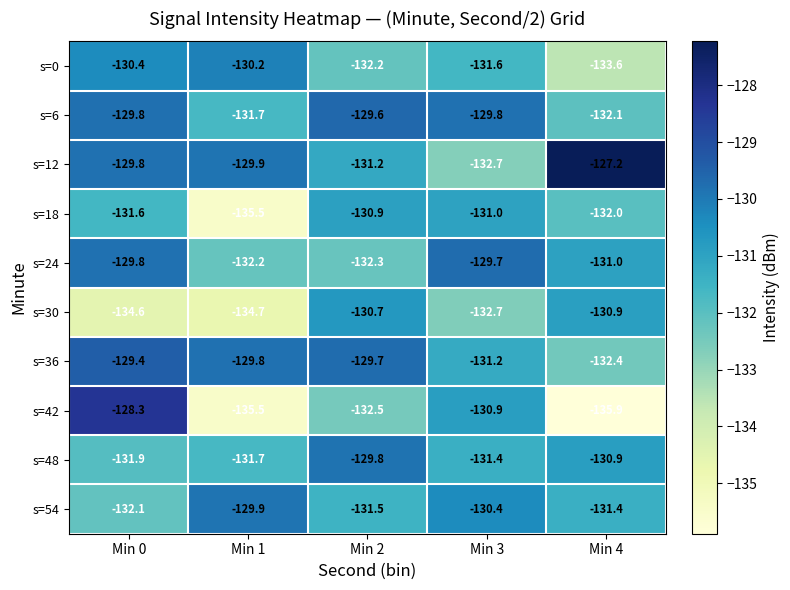

Which category has the lowest value in the s=12 series?

Min 3